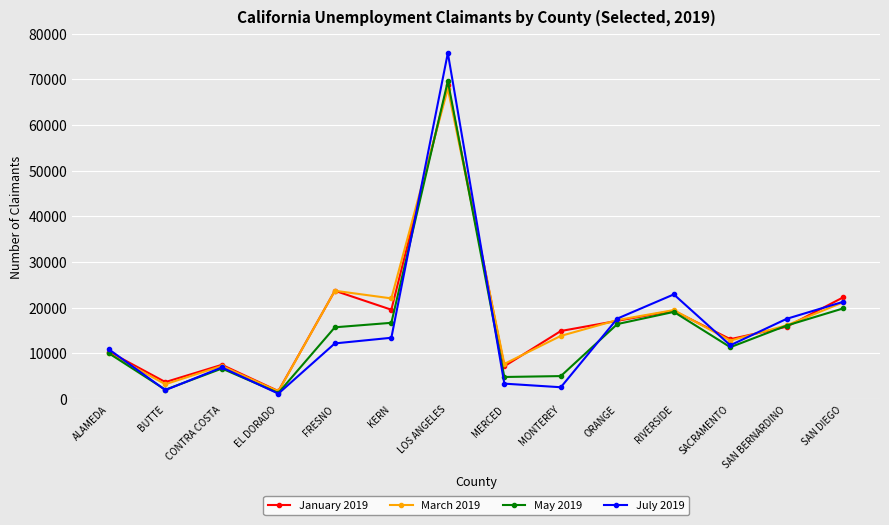

Which series changed the most between ALAMEDA and BUTTE?

July 2019